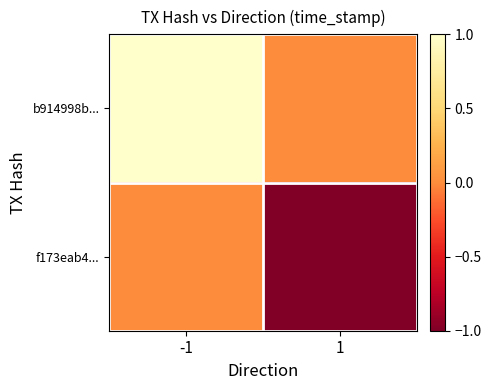

Which series has the largest range (max minus min)?

b914998b...